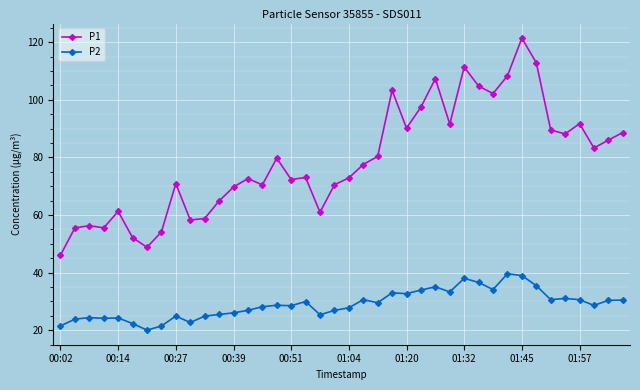

How many lines are shown in the chart?

2